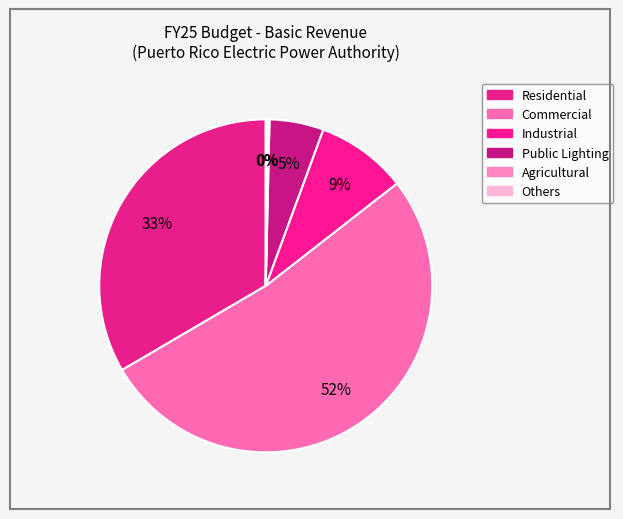

Is it true that Others is 1% of the pie?

False